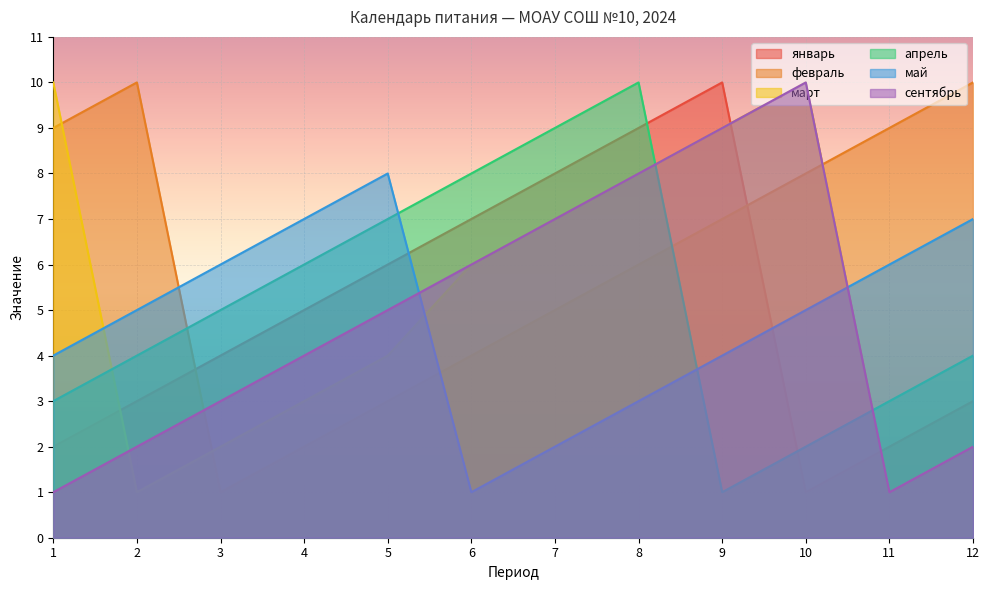

True or false: апрель has more than 2 interior local peaks.

False